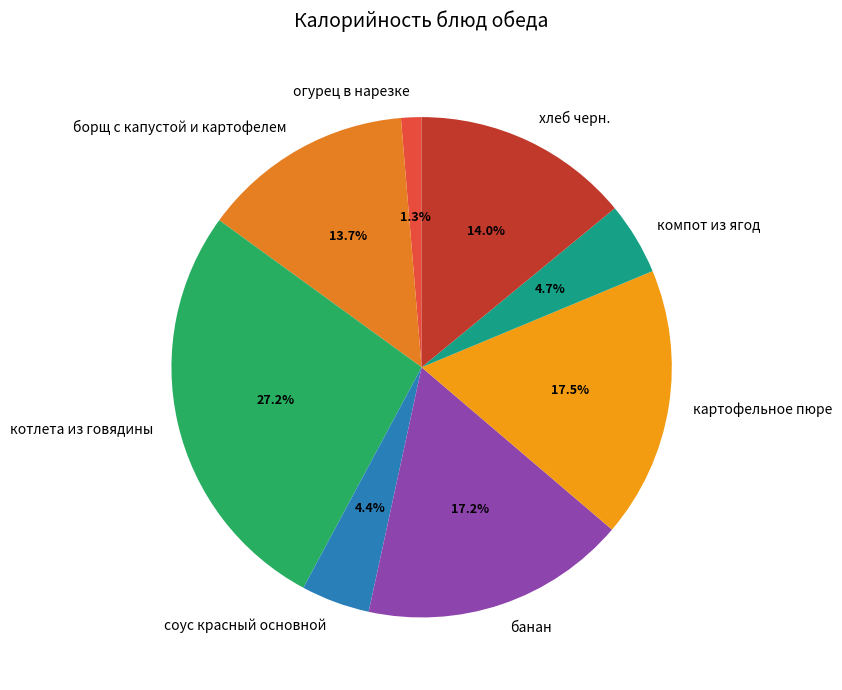

Which slice is the largest?

котлета из говядины